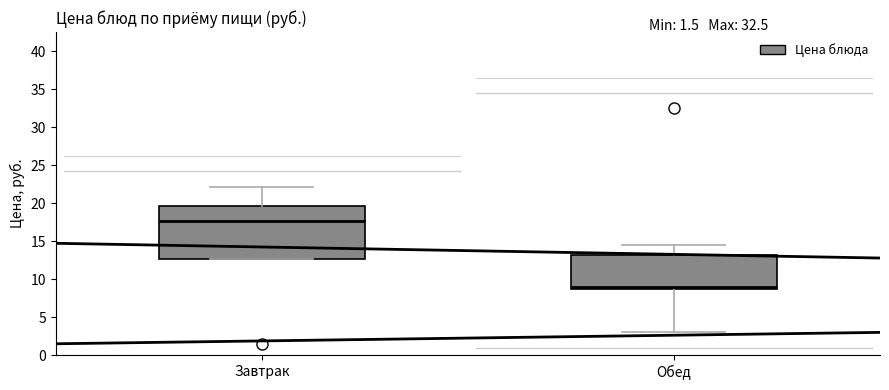

Which box's median line is the lowest?

Обед